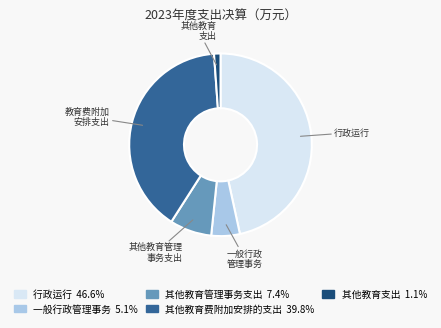

How many slices are in this pie chart?

5